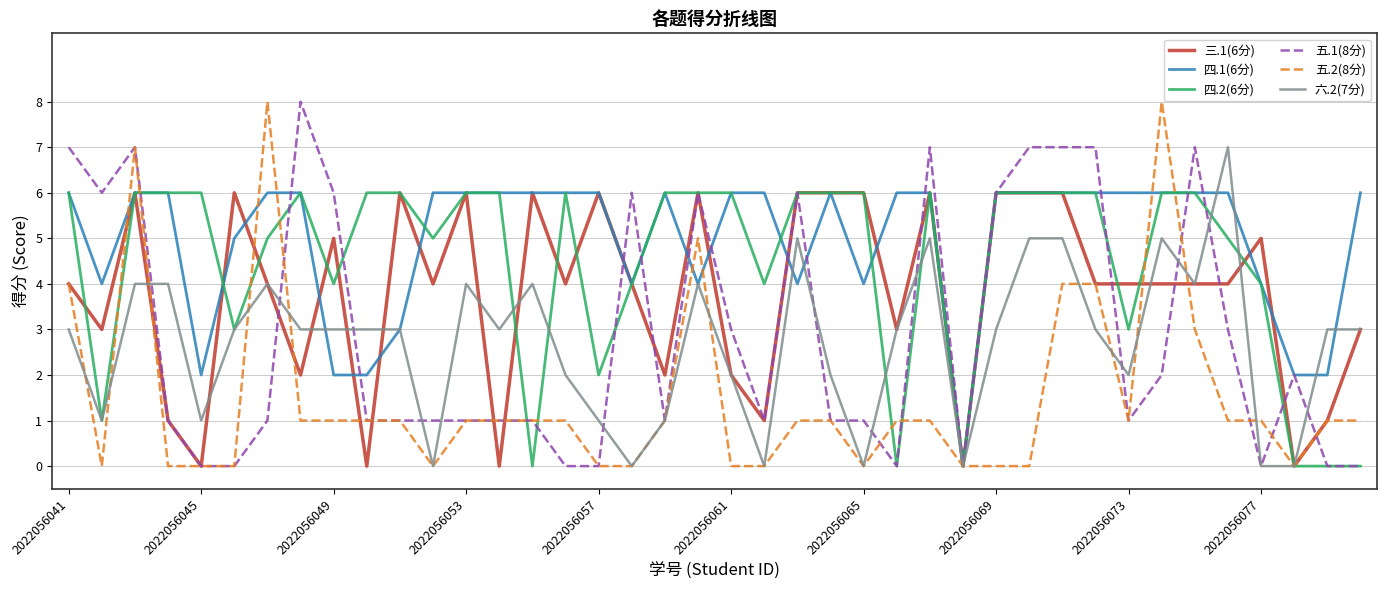

Which series has the largest total across all categories?

四.1(6分)